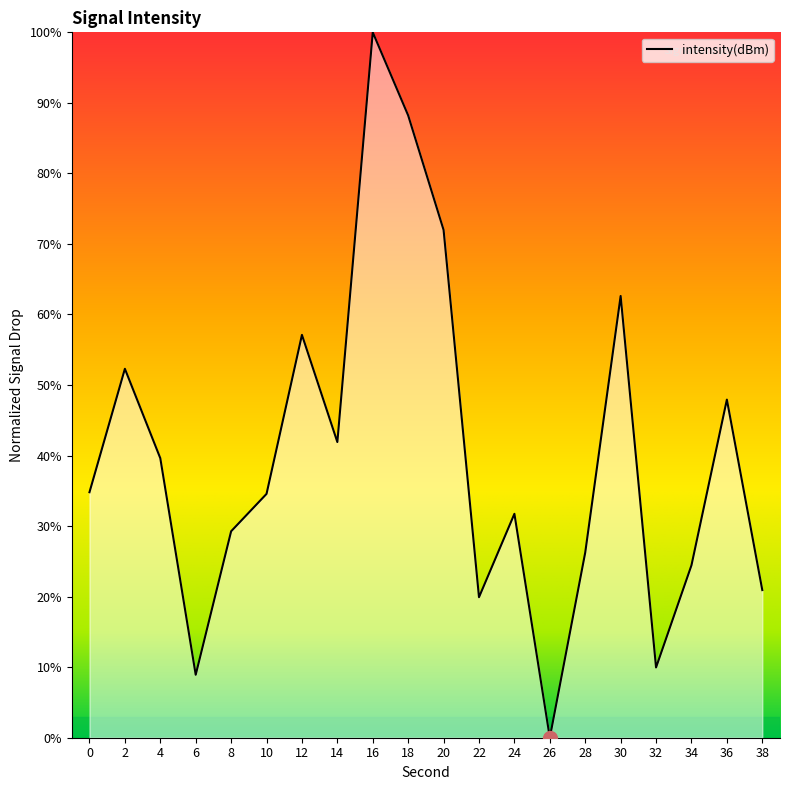

Does the chart display data point markers on the line(s)?

No